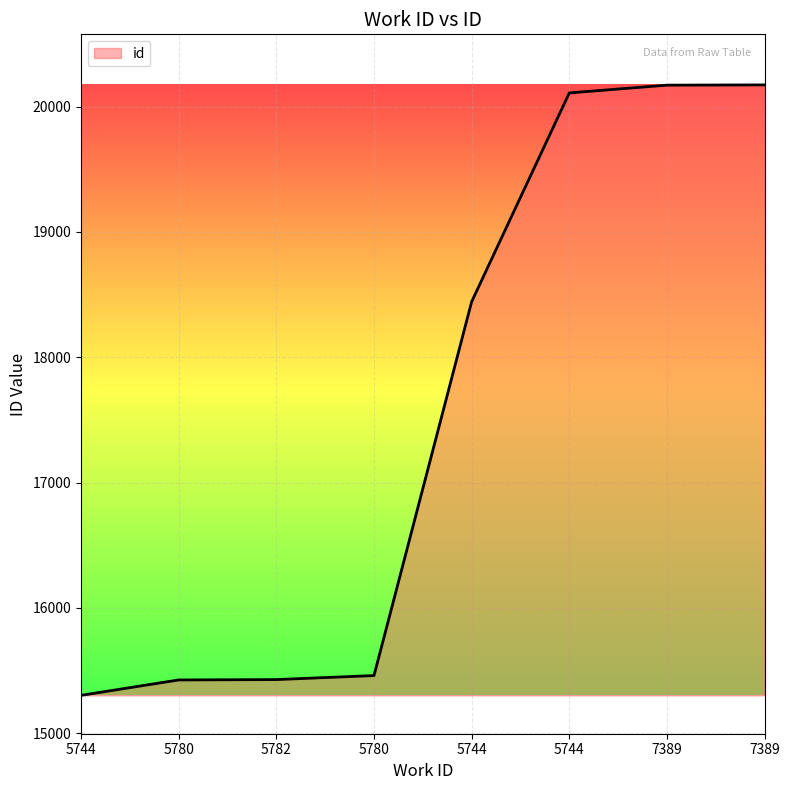

Does the chart display data point markers on the line(s)?

No